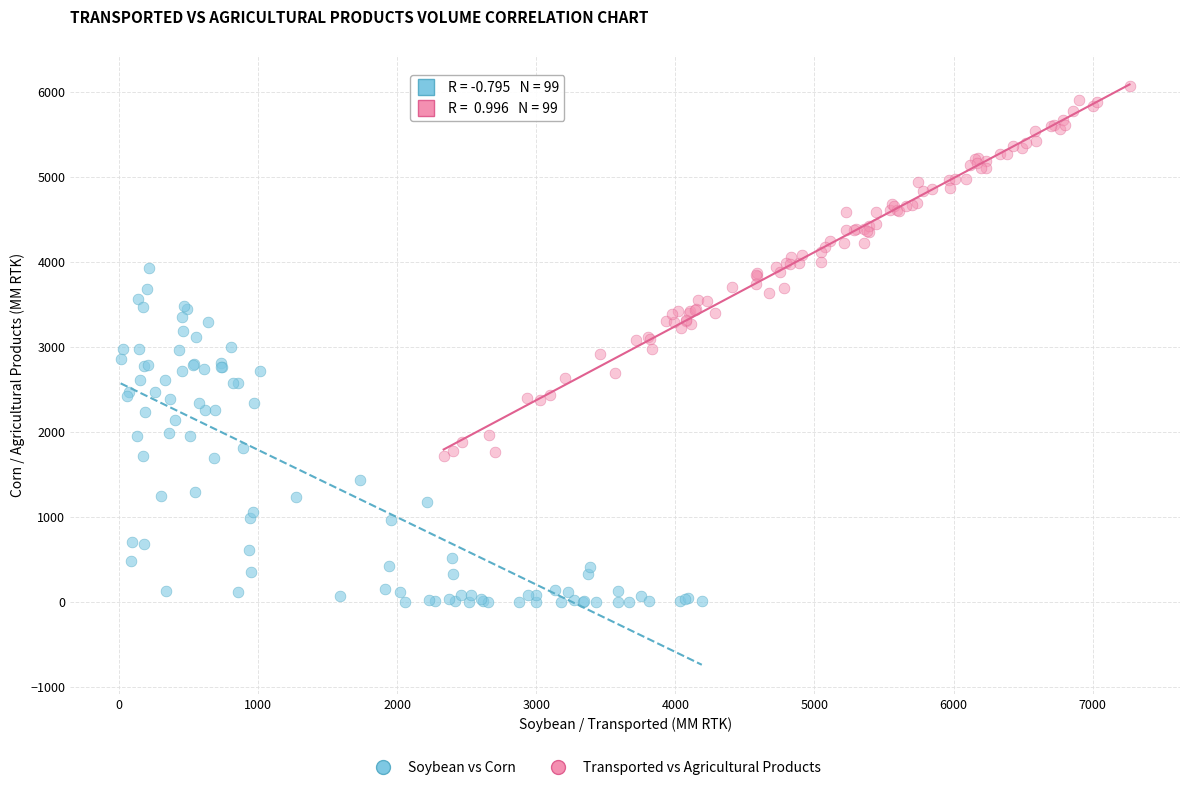

Which series has the widest spread of Y values?

Transported vs Agricultural Products